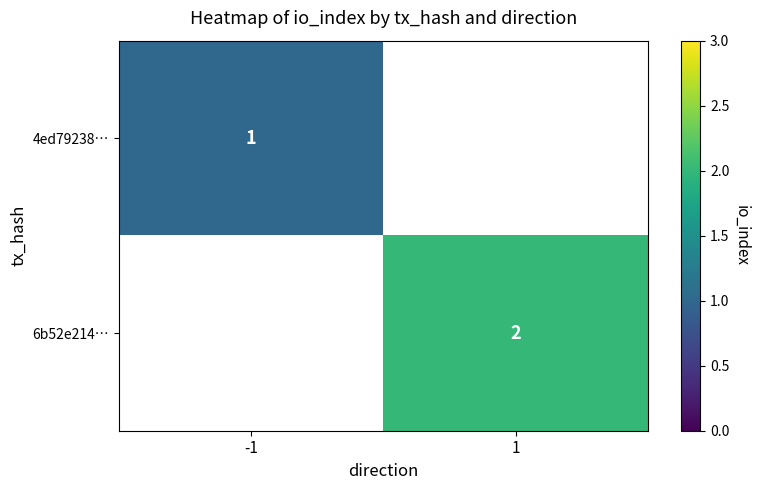

Is it true that 4ed79238… equals 1 at -1?

True